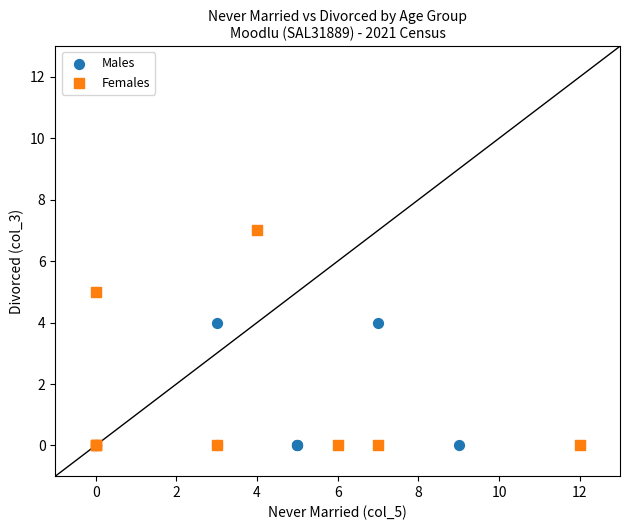

Which series has the largest Y range (max minus min)?

Females